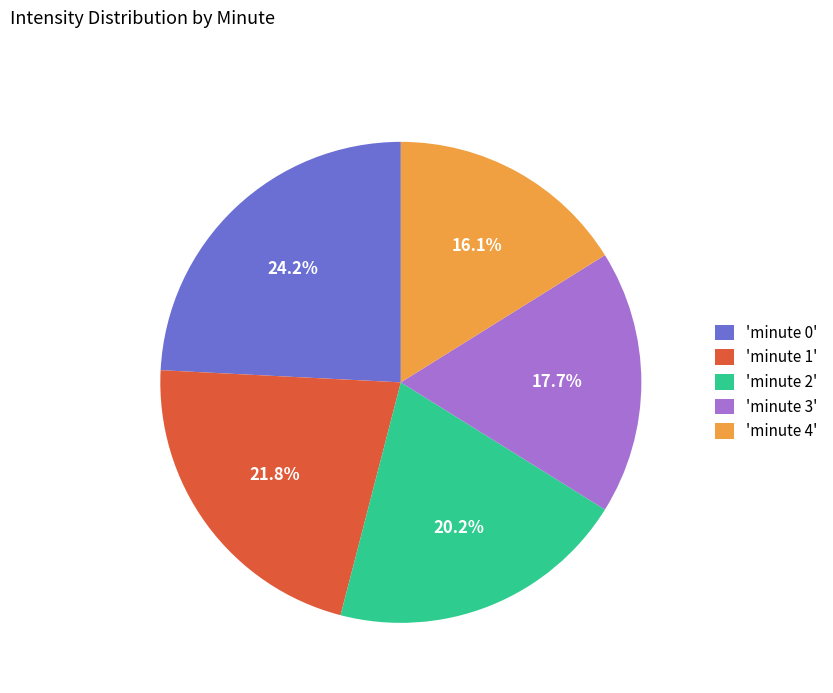

How much of the chart is everything except 'minute 1'?

78.2%